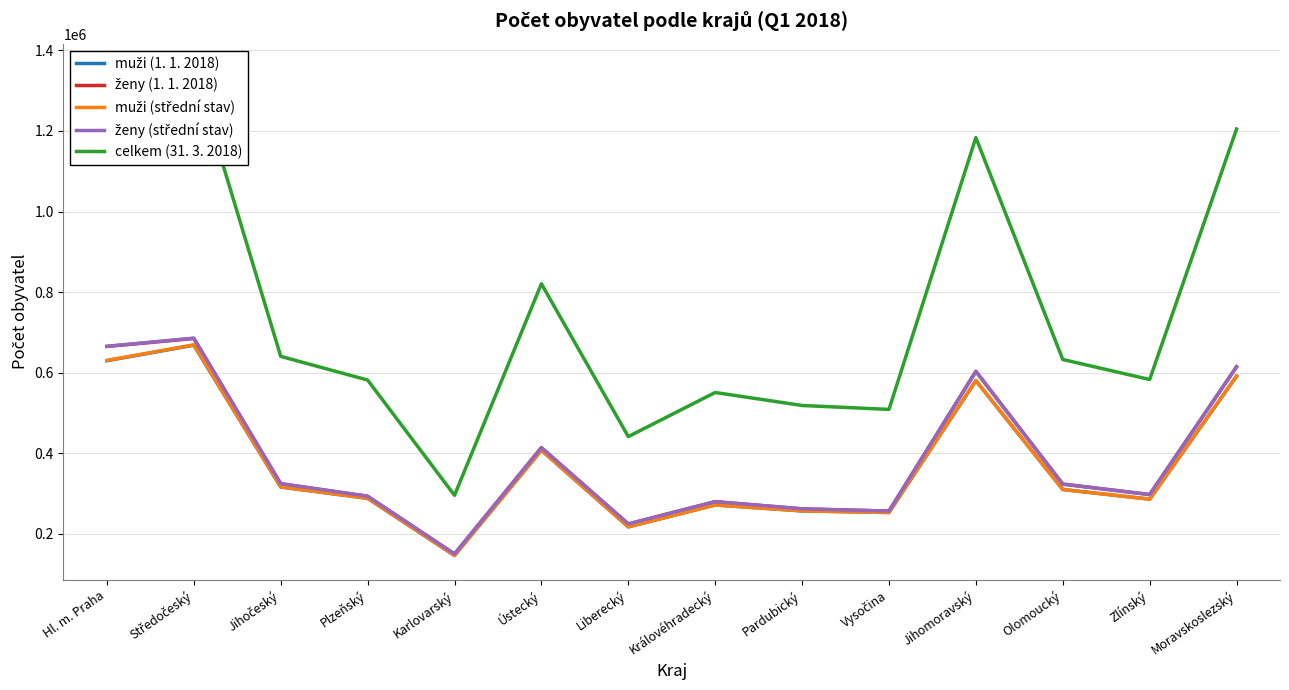

List the labels in order of muži (střední stav) value, largest first.

Středočeský, Hl. m. Praha, Moravskoslezský, Jihomoravský, Ústecký, Jihočeský, Olomoucký, Plzeňský, Zlínský, Královéhradecký, Pardubický, Vysočina, Liberecký, Karlovarský